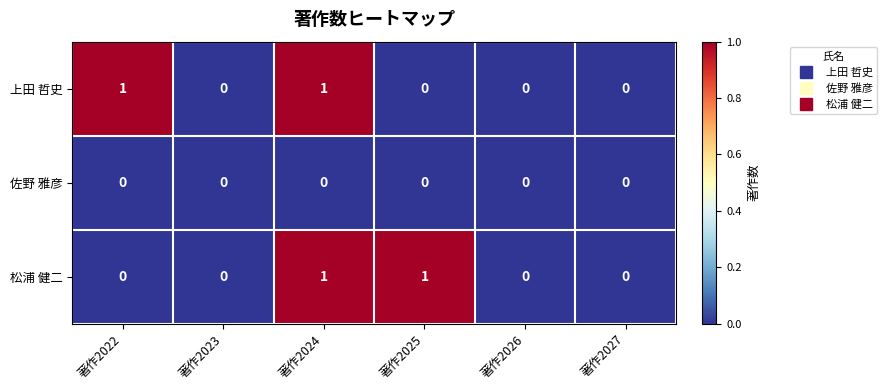

Is the value of 上田 哲史 at 著作2024 greater than the value of 松浦 健二 at 著作2026?

Yes